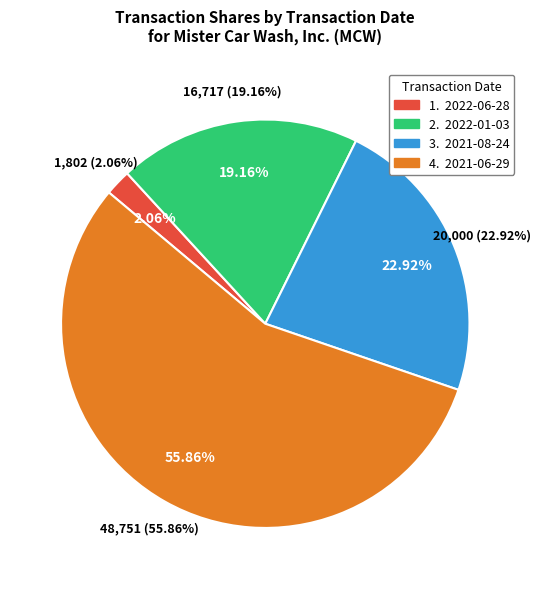

To the nearest percent, what percentage of the pie is 2021-08-24?

23%